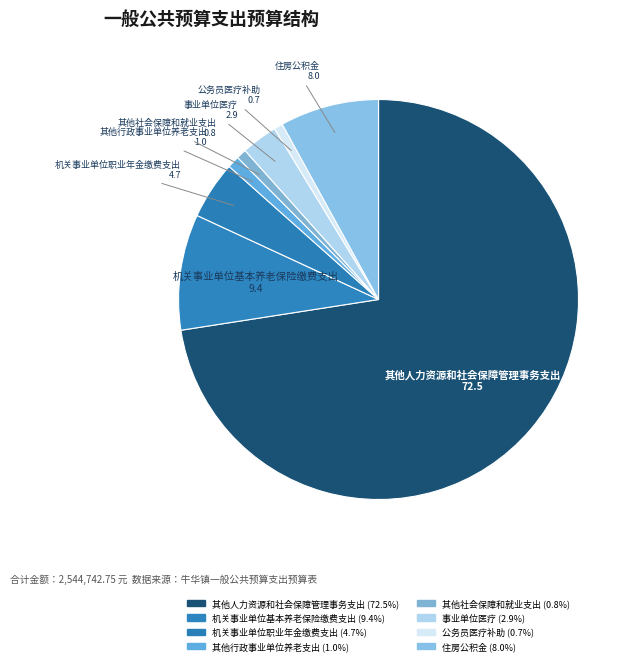

How many segments does this pie chart have?

8